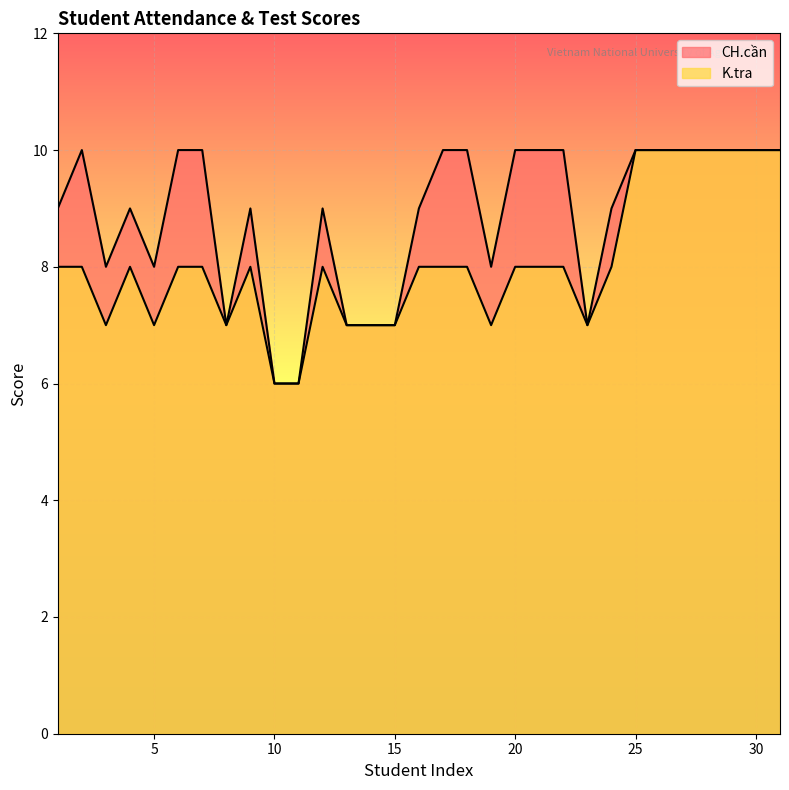

Reading right to left, list all the values displayed in this chart.

CH.cần: 10	10	10	10	10	10	10	9	7	10	10	10	8	10	10	9	7	7	7	9	6	6	9	7	10	10	8	9	8	10	9
K.tra: 10	10	10	10	10	10	10	8	7	8	8	8	7	8	8	8	7	7	7	8	6	6	8	7	8	8	7	8	7	8	8